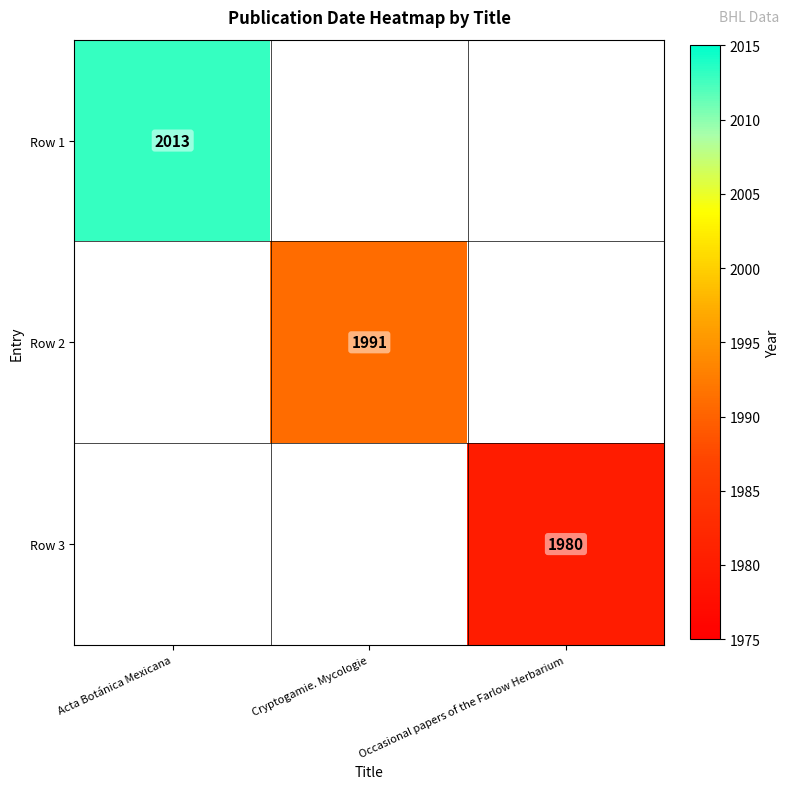

True or false: Row 1 has a value of 3261.2 at Acta Botánica Mexicana.

False